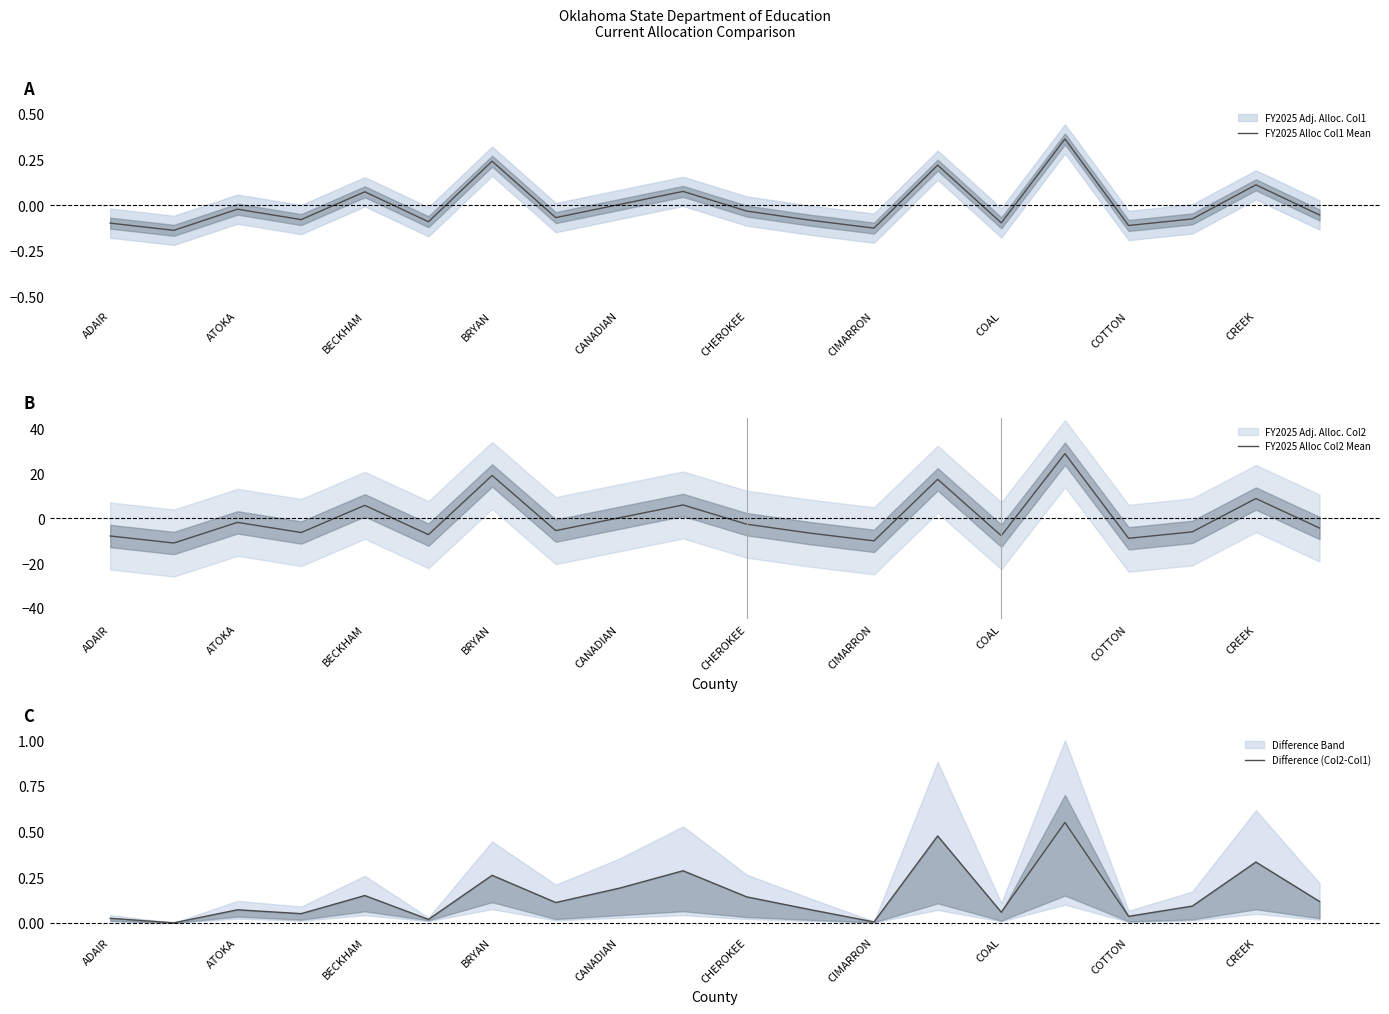

At ADAIR, list the series in order from smallest to largest.

FY2025 Alloc Col2 Mean, FY2025 Alloc Col1 Mean, Difference (Col2-Col1)